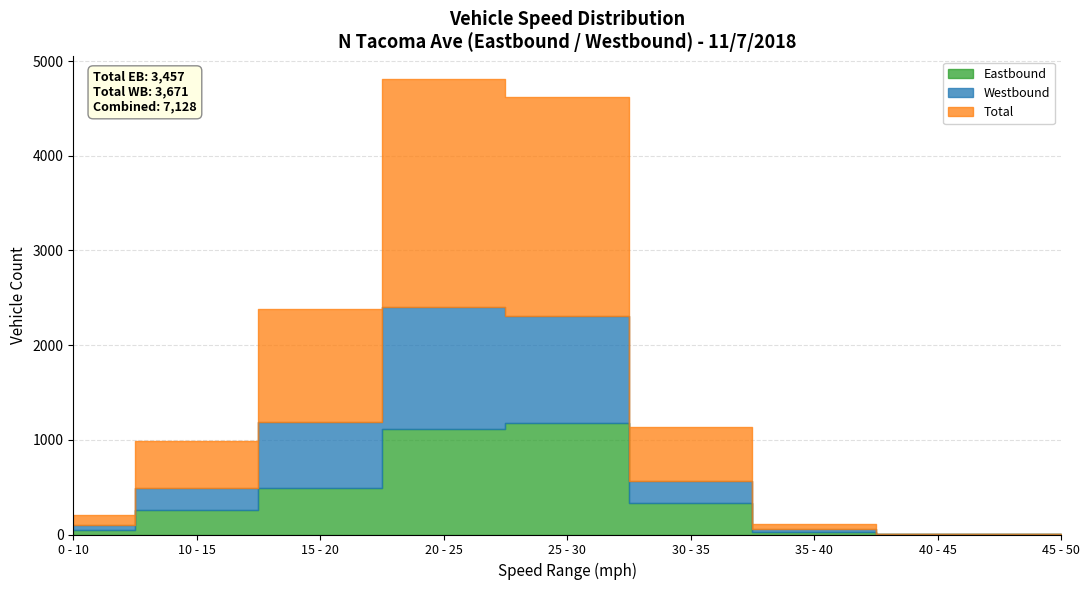

What is the maximum value shown in the chart?

2404